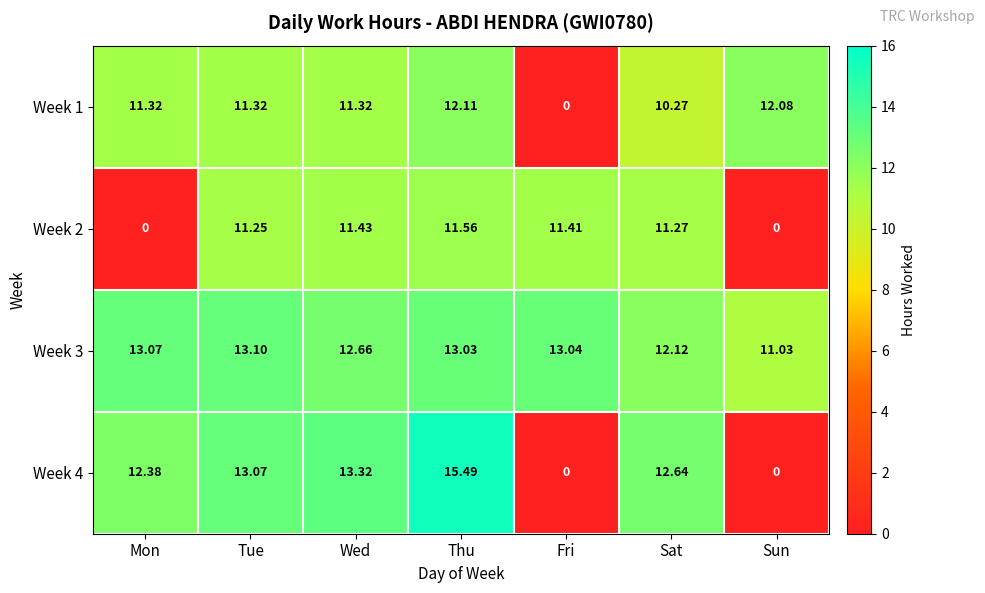

At which category is the sum across all series the highest?

Thu